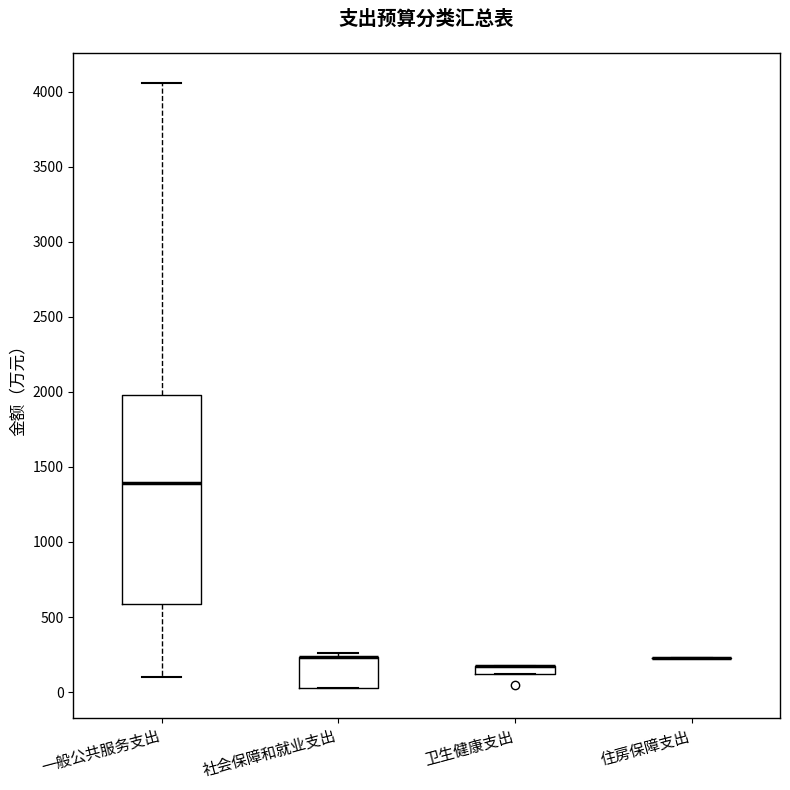

Which box is the tallest, from its lower edge to its upper edge?

一般公共服务支出